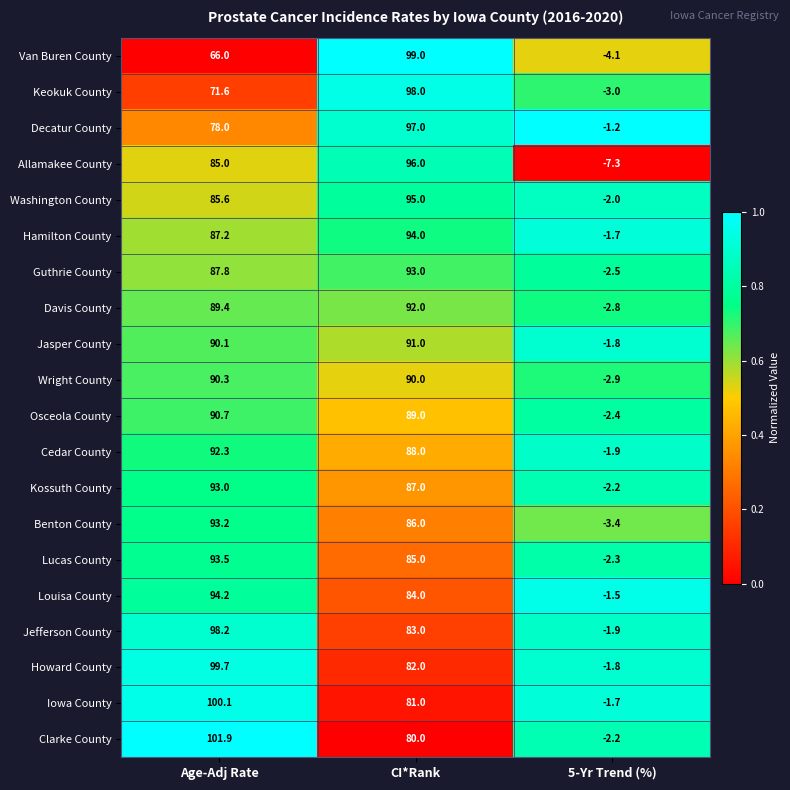

How many series are shown in this chart?

20